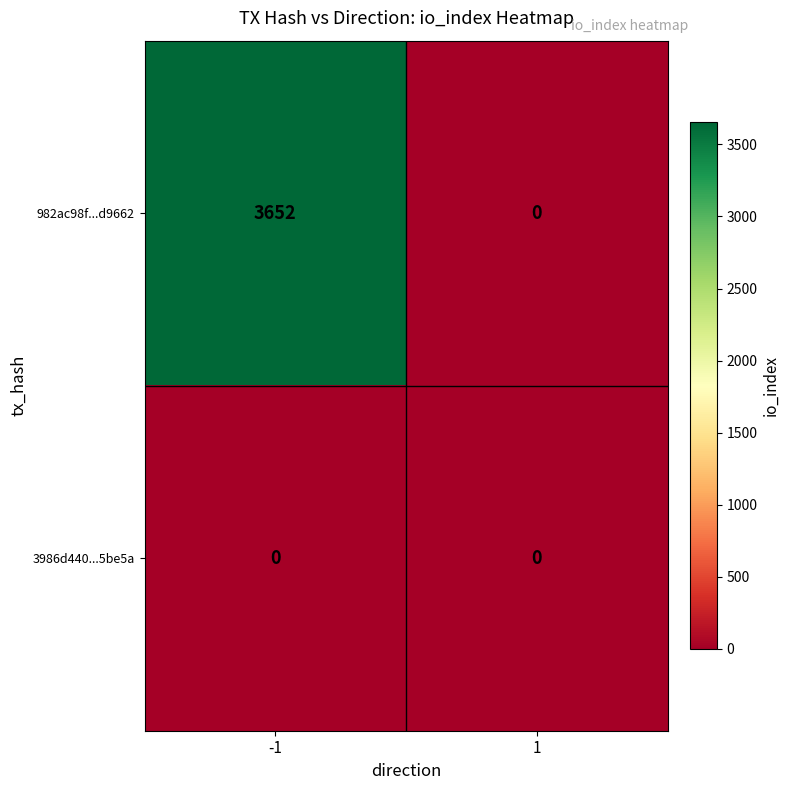

The value of 3986d440...5be5a at 1 is 0. True or false?

True